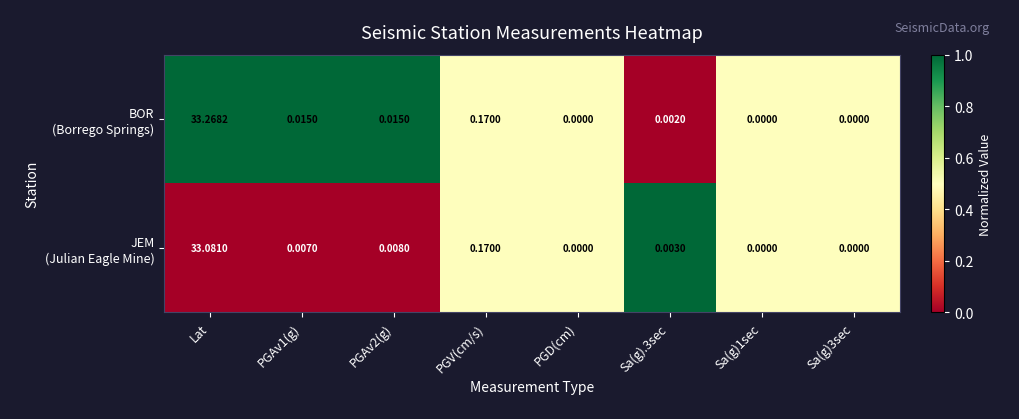

At which category is the sum across all series the highest?

Lat